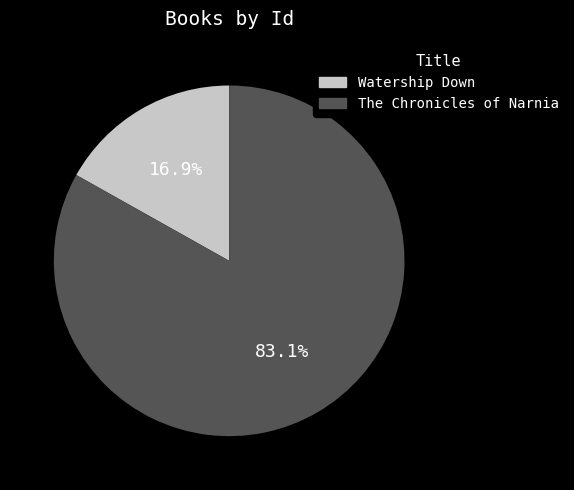

Is there a majority slice in this chart?

Yes